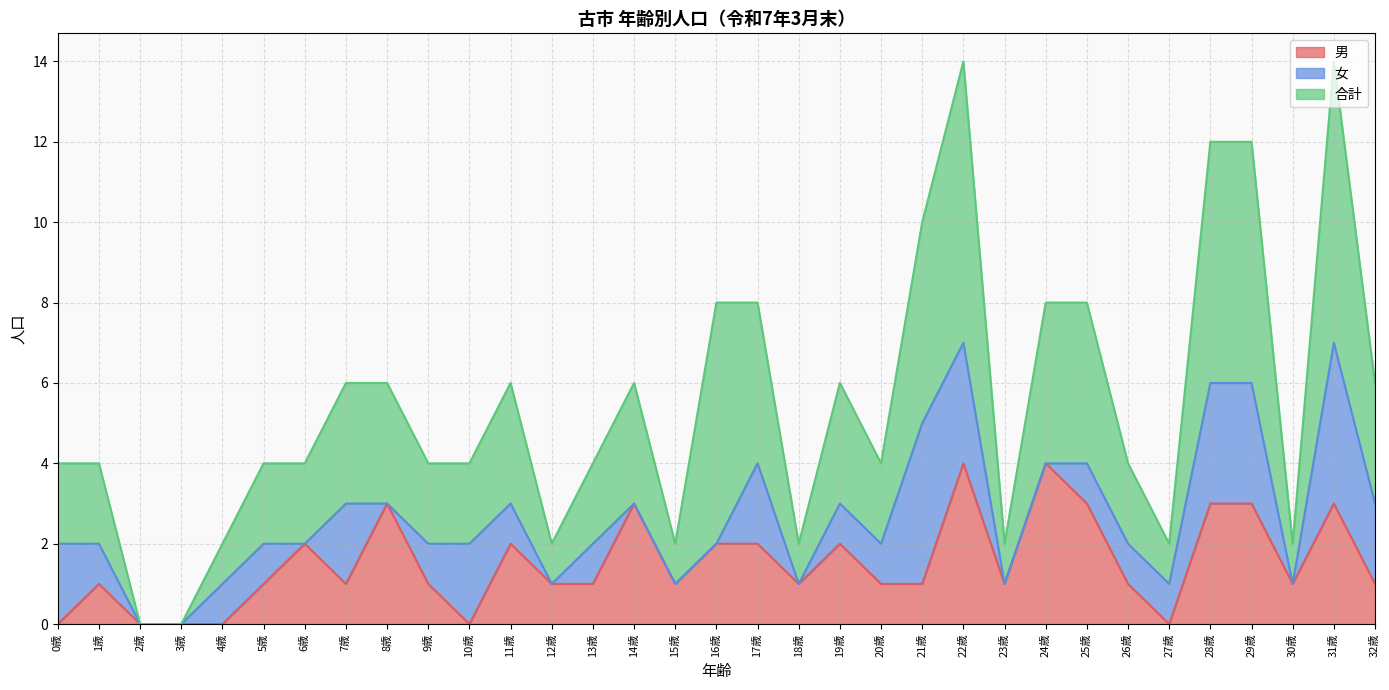

What is the approximate value of 男 at 9歳?

1